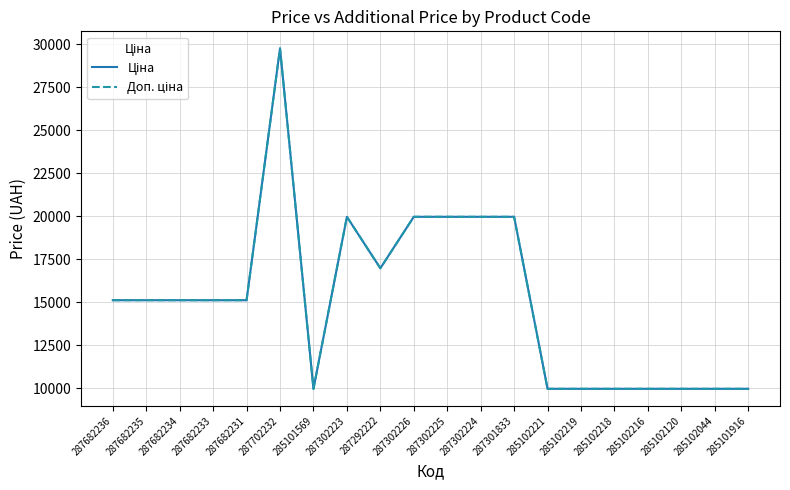

Is this an area chart (filled region under the line)?

No